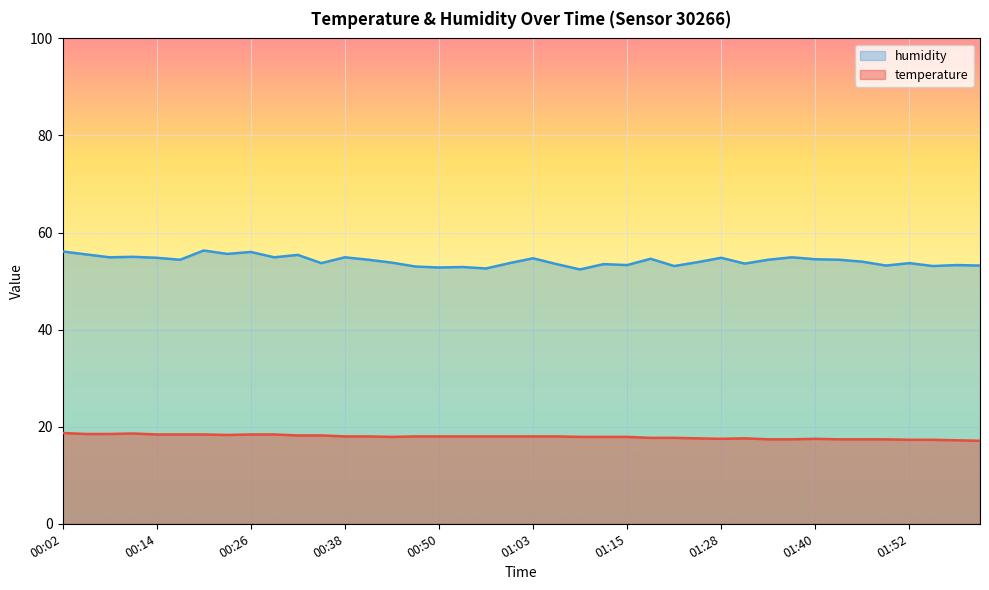

Is the value of temperature at 01:55 greater than the value of humidity at 00:54?

No